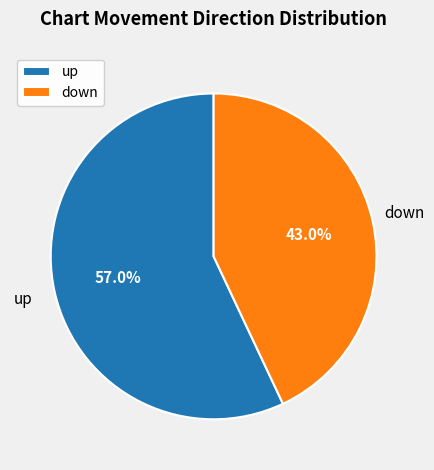

To the nearest percent, what is the average slice percentage?

50%